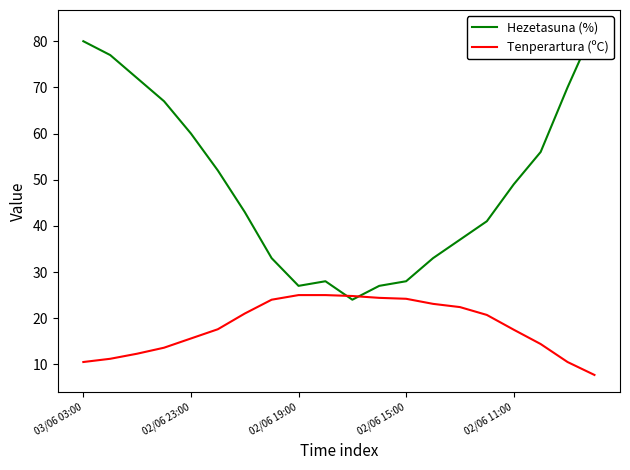

What is the difference between the maximum and minimum values in the Hezetasuna (%) series?

59.0